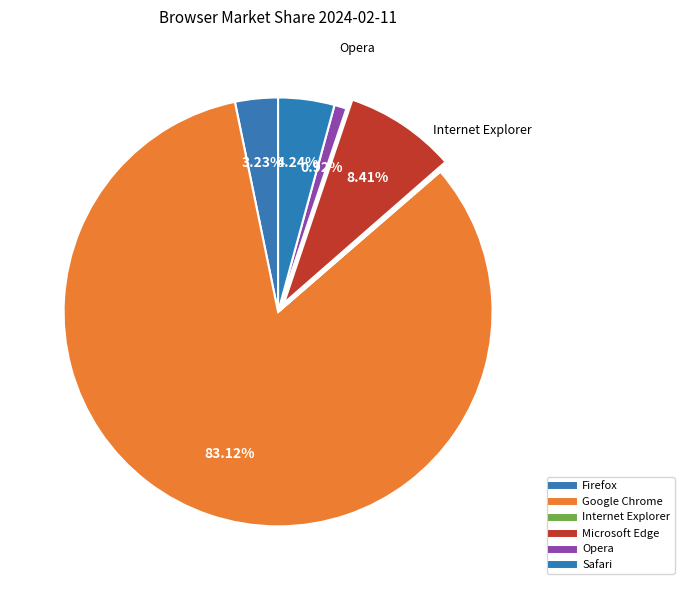

To the nearest percent, what is the difference between the largest and smallest slice percentages?

83%